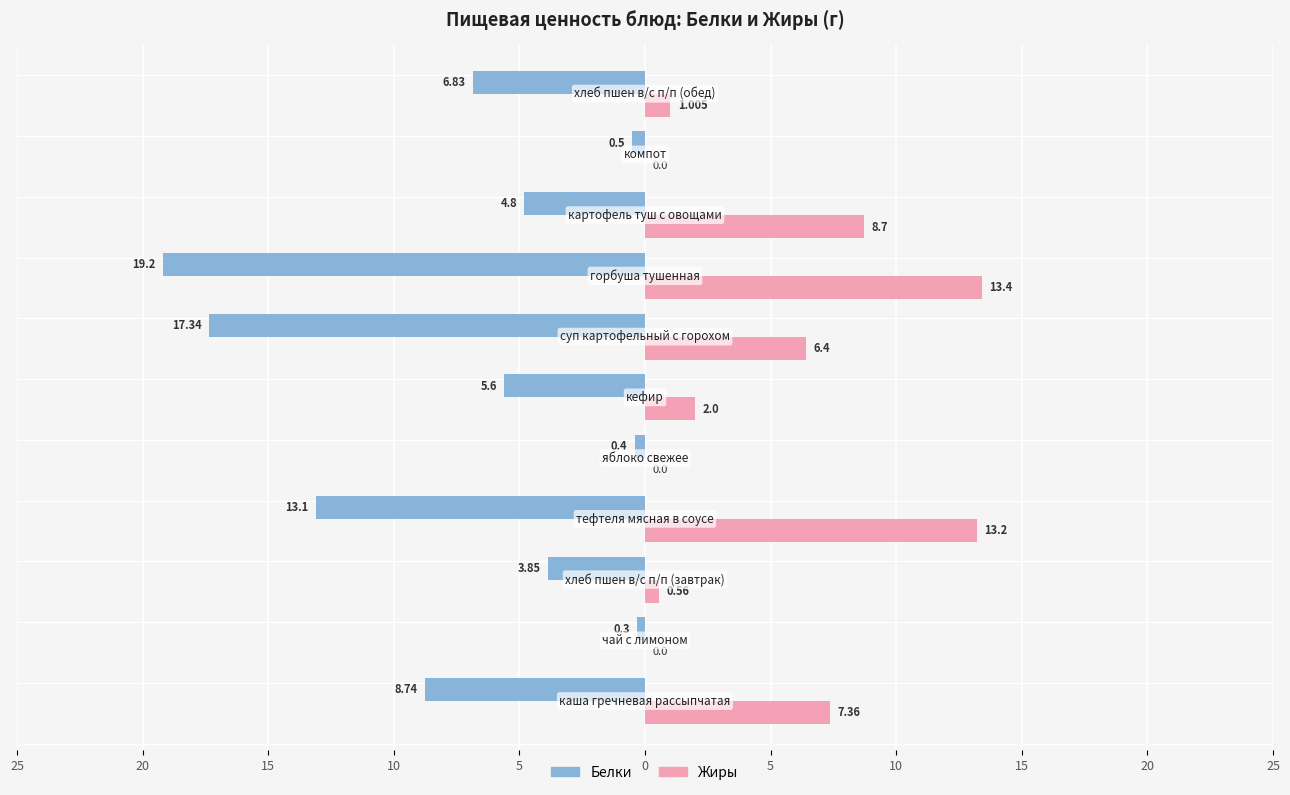

What are all the series names shown in the legend?

Белки, Жиры